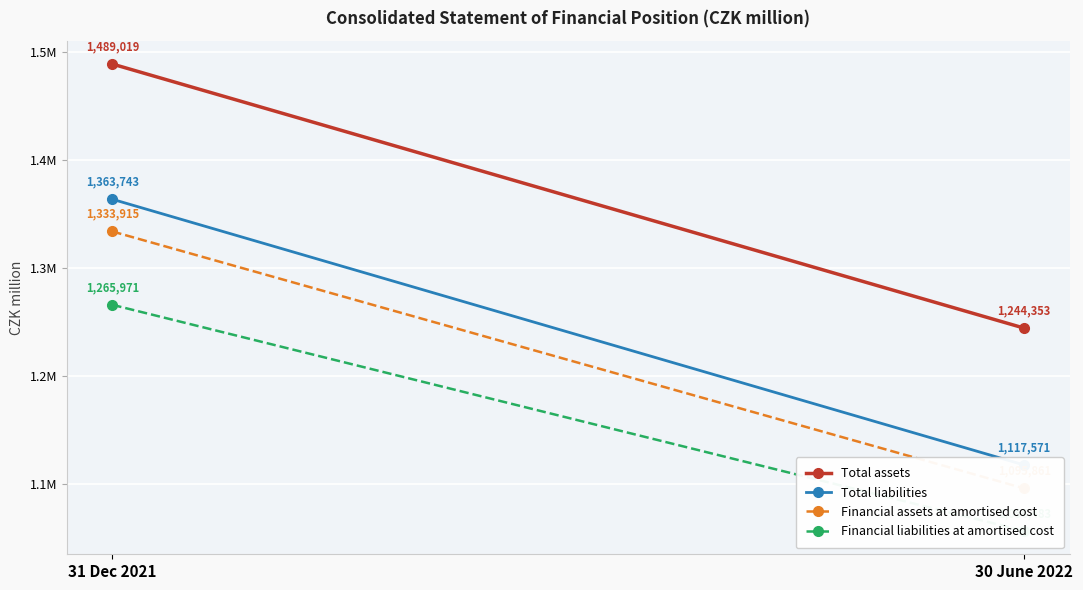

What is the sum of all Financial liabilities at amortised cost values?

2322454